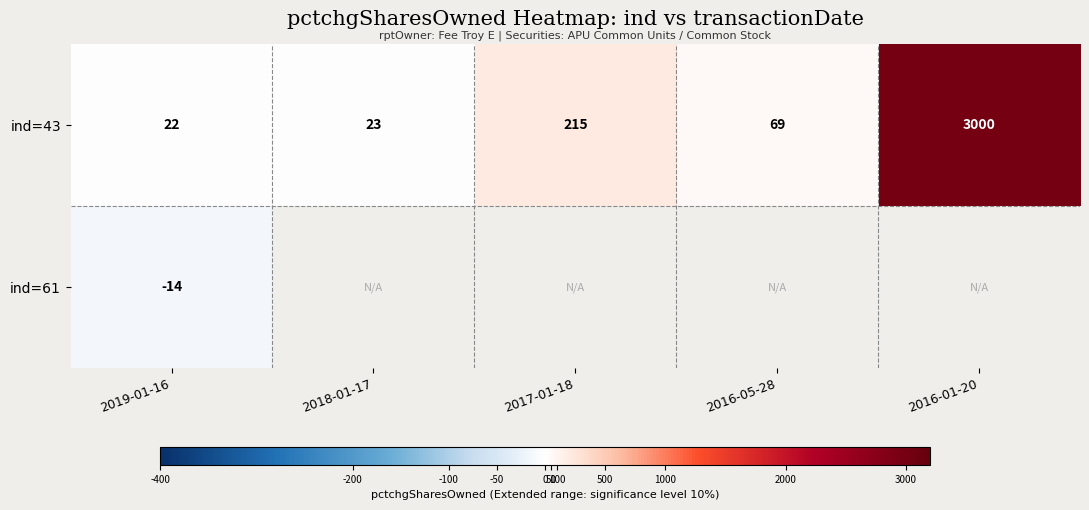

True or false: ind=43 has a value of 5197.6 at 2016-01-20.

False